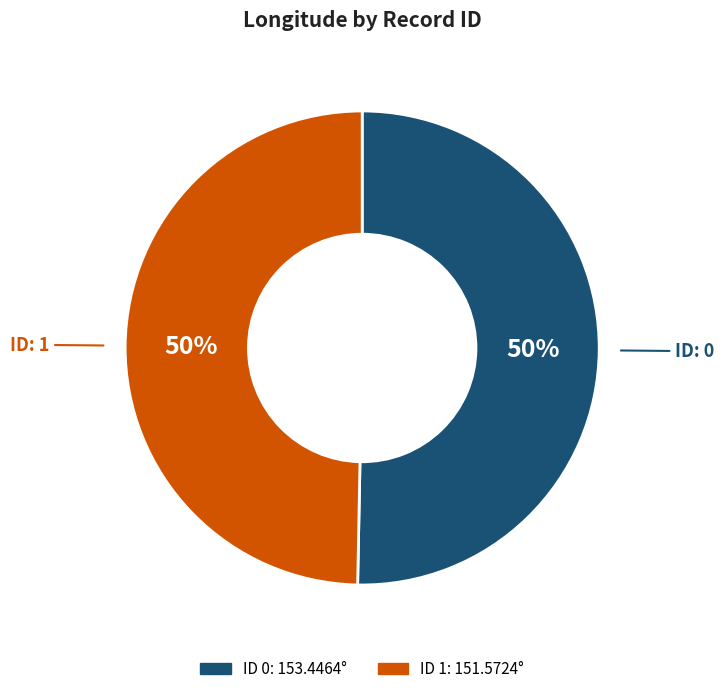

How many slices are in this pie chart?

2